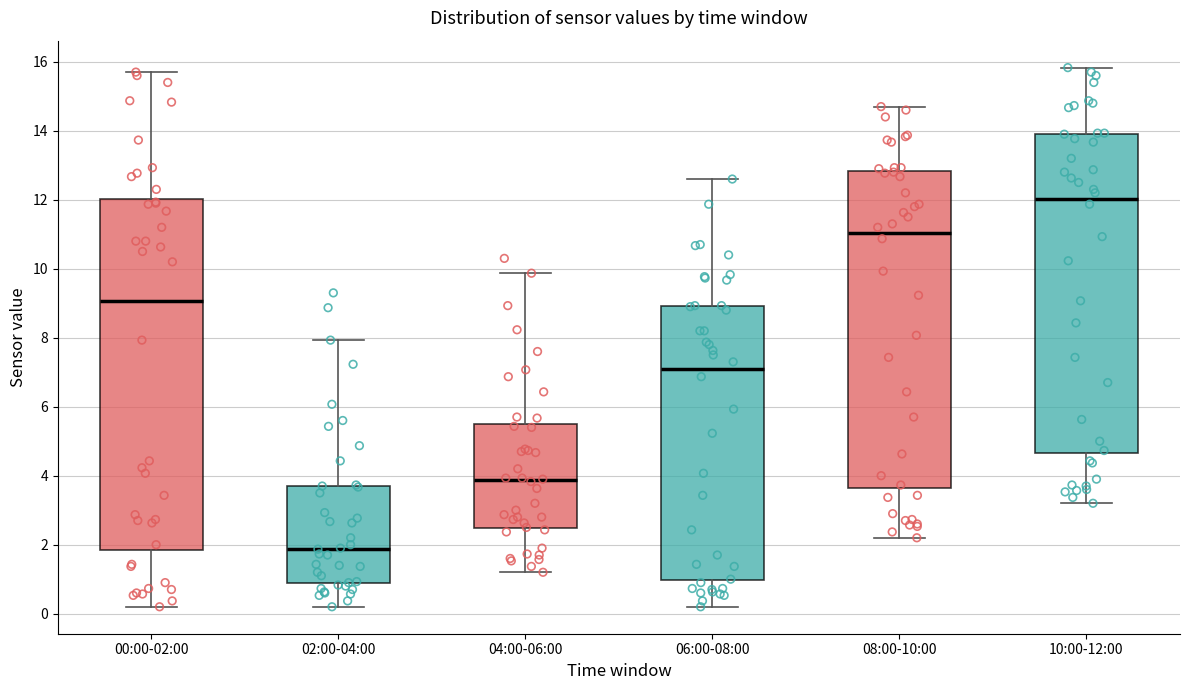

Comparing the boxes themselves (not the whiskers), which one is the tallest?

00:00-02:00